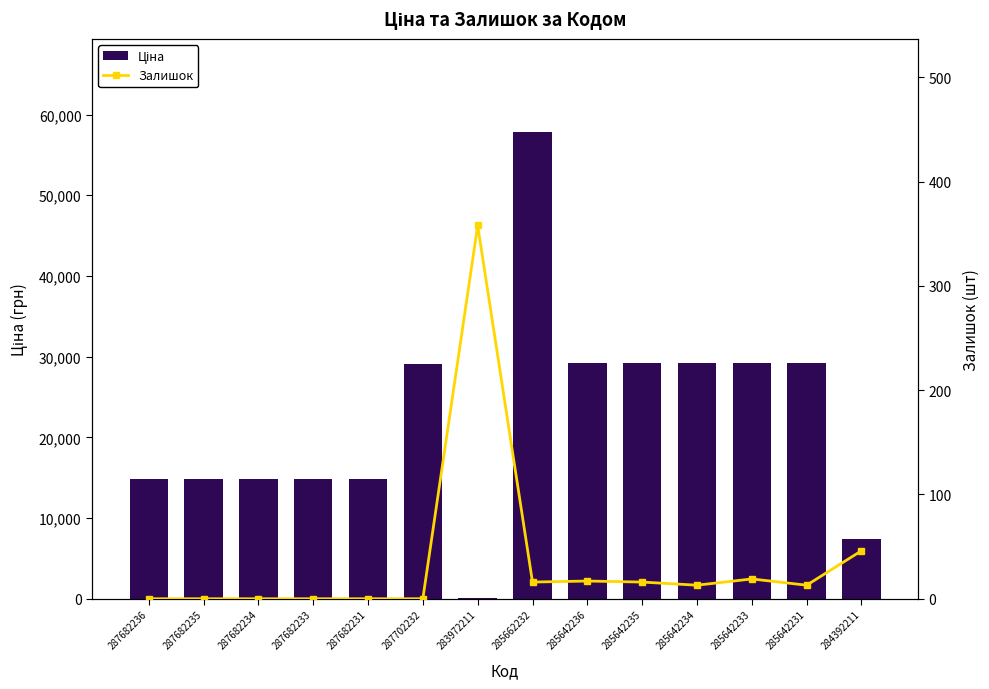

What is the sum of all Залишок values?

498.0